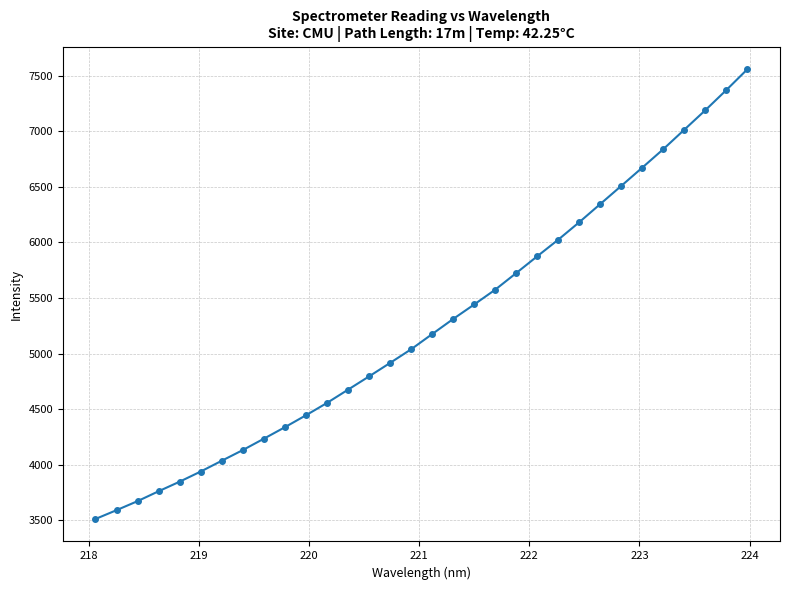

What is the smallest value displayed?

3512.3